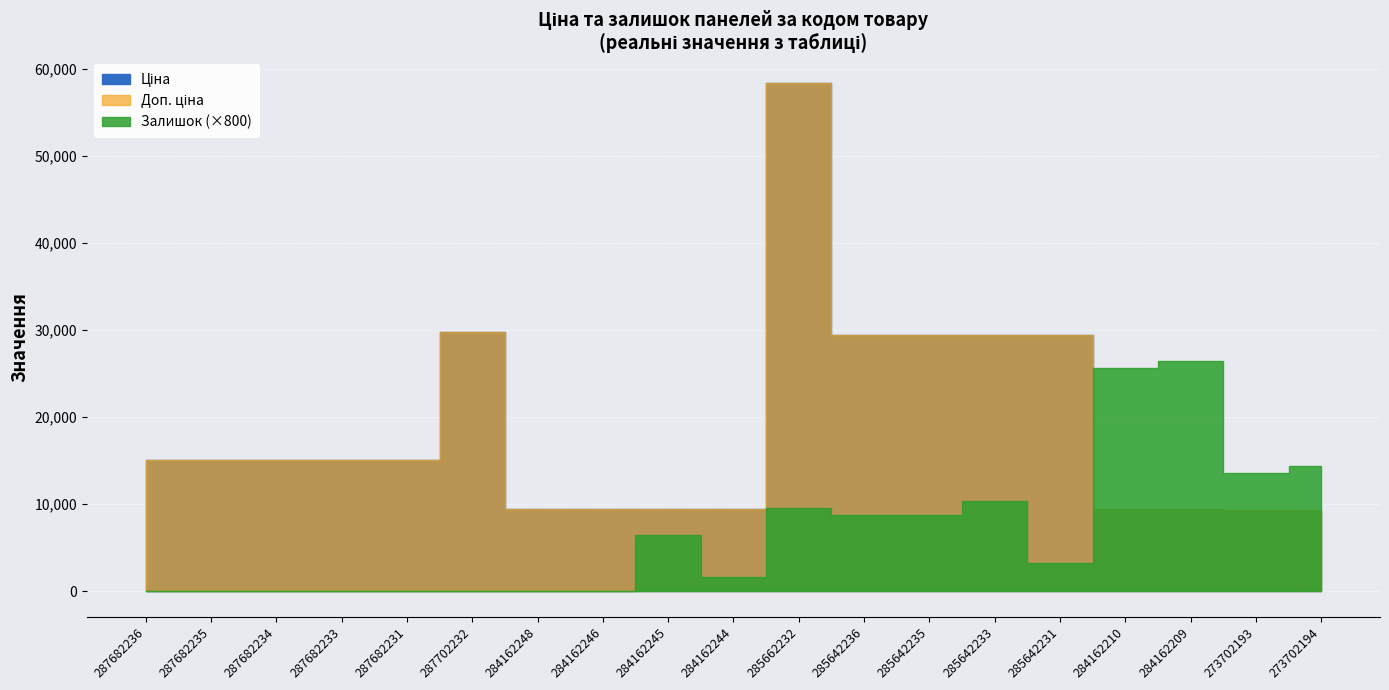

Rank the series by their maximum value, from highest to lowest.

Ціна, Доп. ціна, Залишок